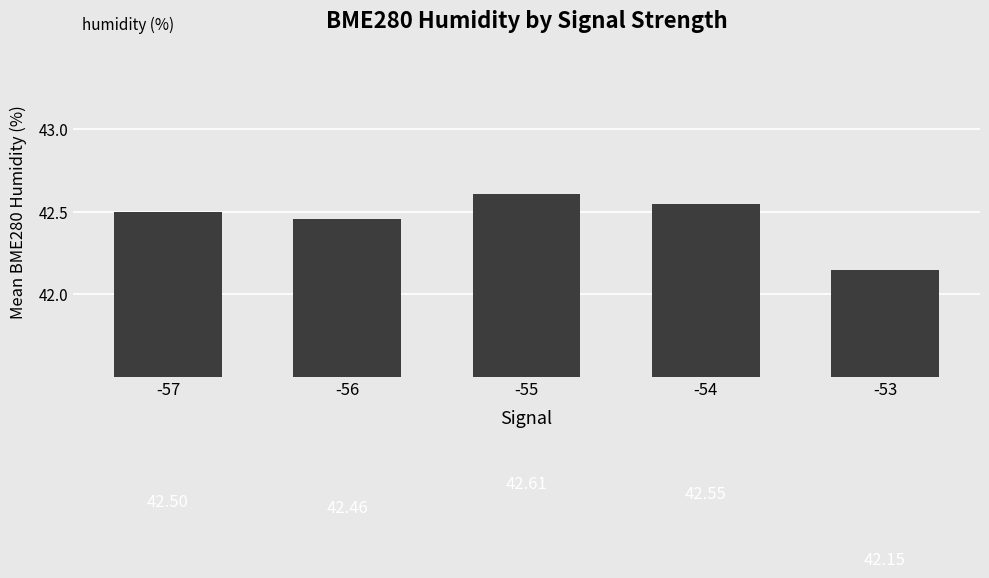

List the labels in order of value, largest first.

-55, -54, -57, -56, -53